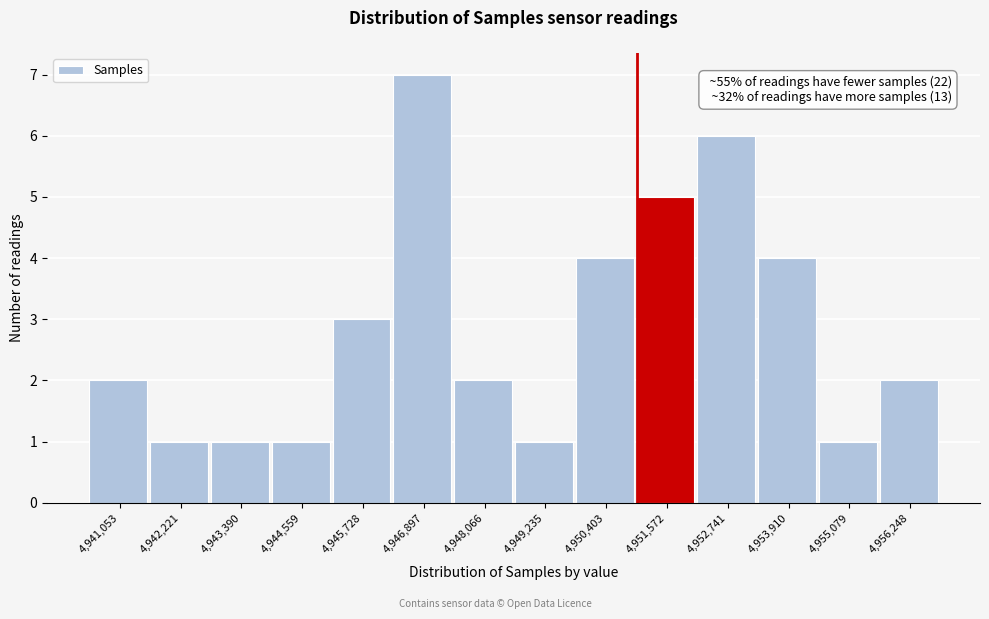

Reading left to right, extract all data points from this chart.

2	1	1	1	3	7	2	1	4	5	6	4	1	2